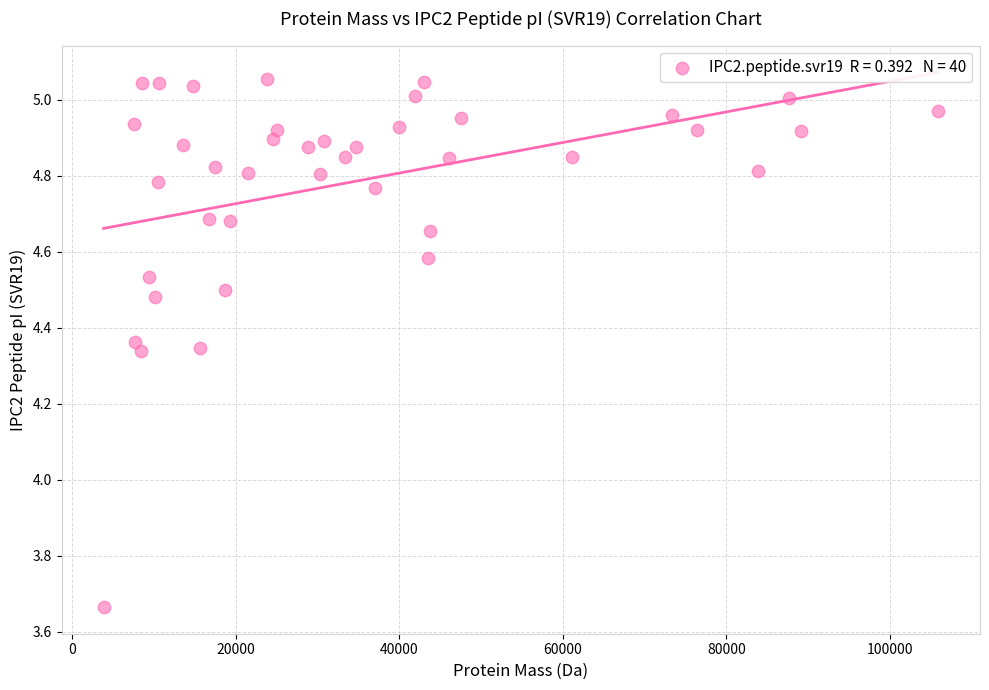

What is the range of X values (max minus min)?

102064.2